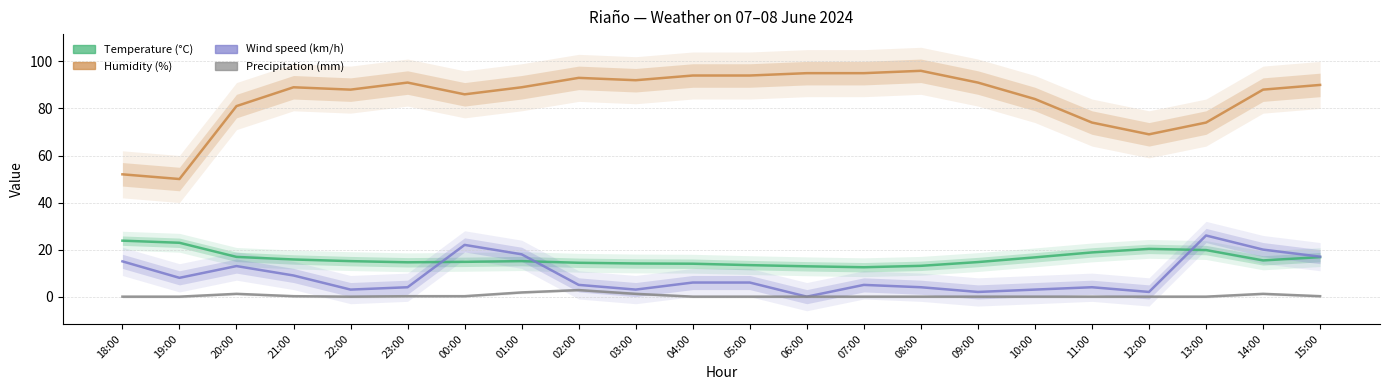

Is it true that Humidity (%) equals 88.0 at 14:00?

True